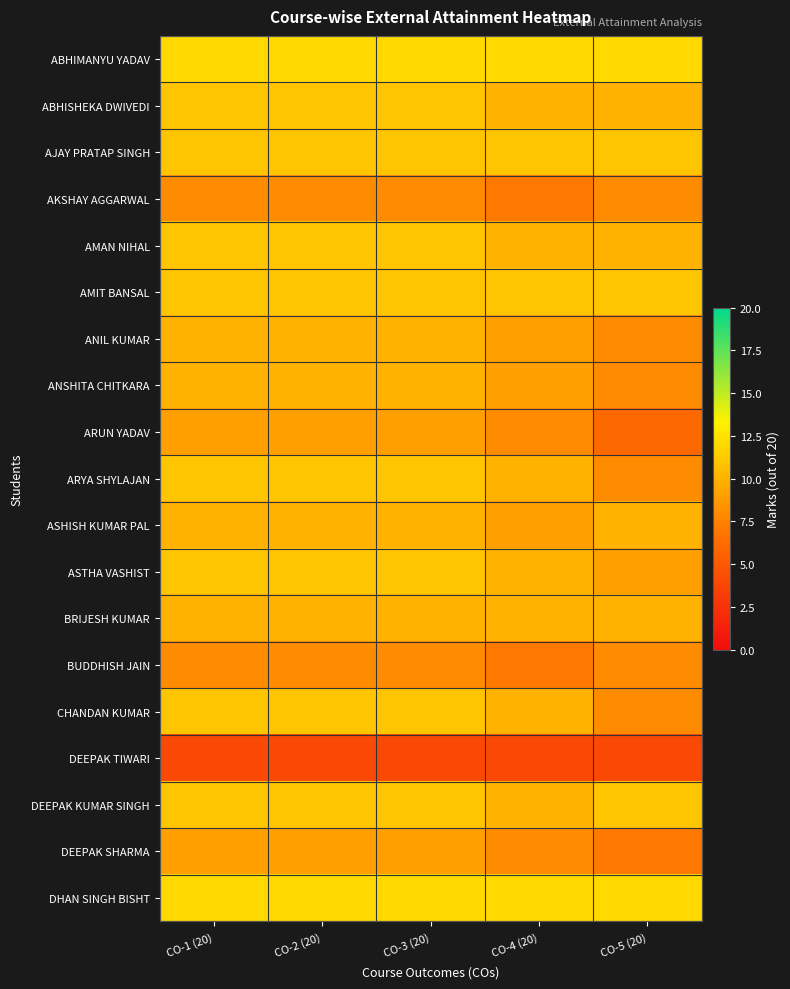

Which series has the largest total across all categories?

ABHIMANYU YADAV